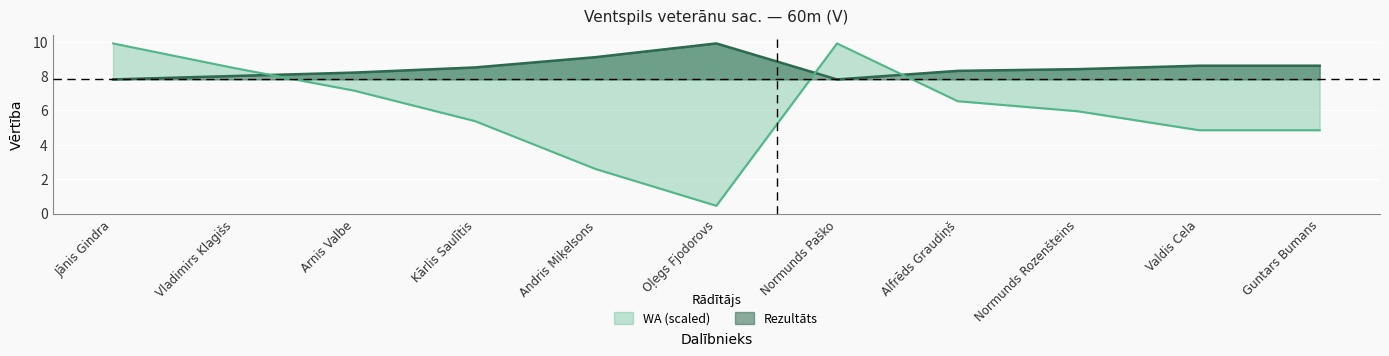

What is the highest value of the Rezultāts series?

9.9